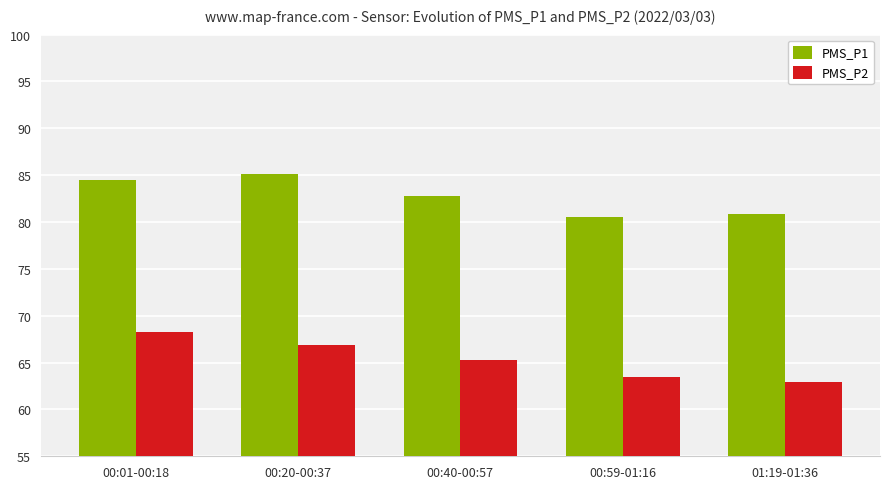

Is the value of PMS_P2 at 00:40-00:57 greater than the value of PMS_P1 at 01:19-01:36?

No